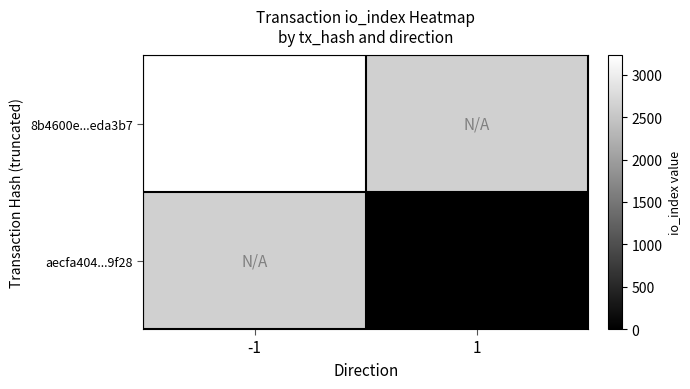

True or false: 8b4600e...eda3b7 has a value of 3229 at -1.

True